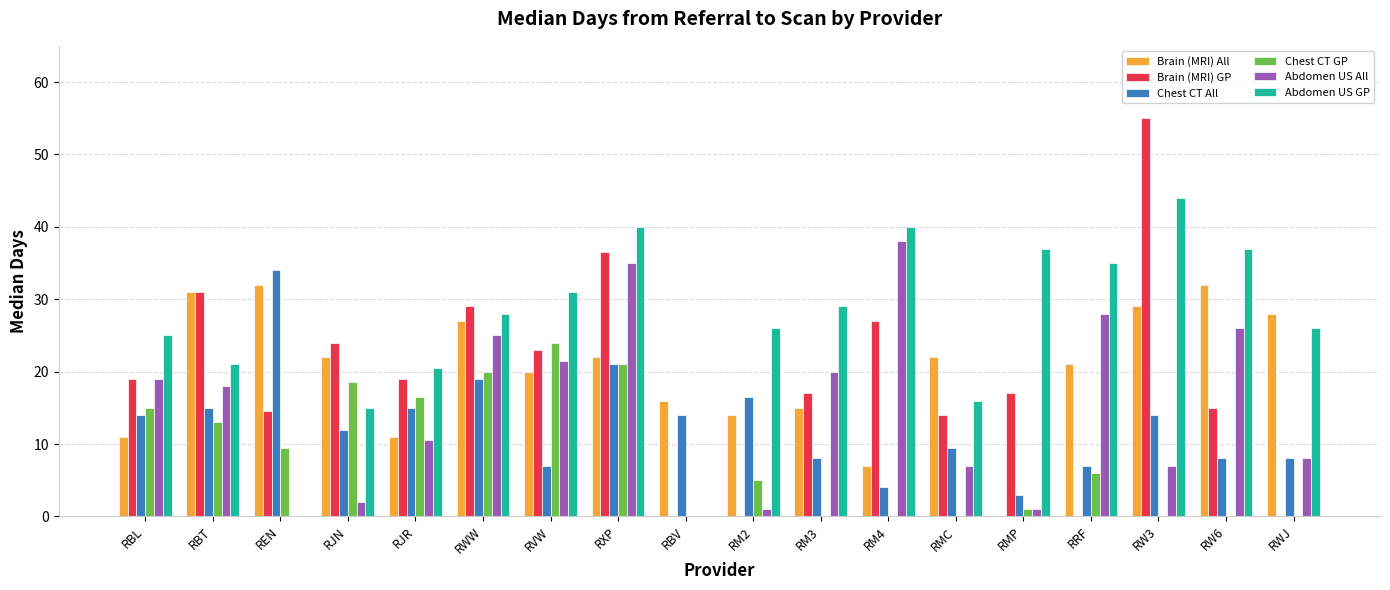

Is the value of Abdomen US GP at RJN greater than the value of Chest CT All at RRF?

Yes